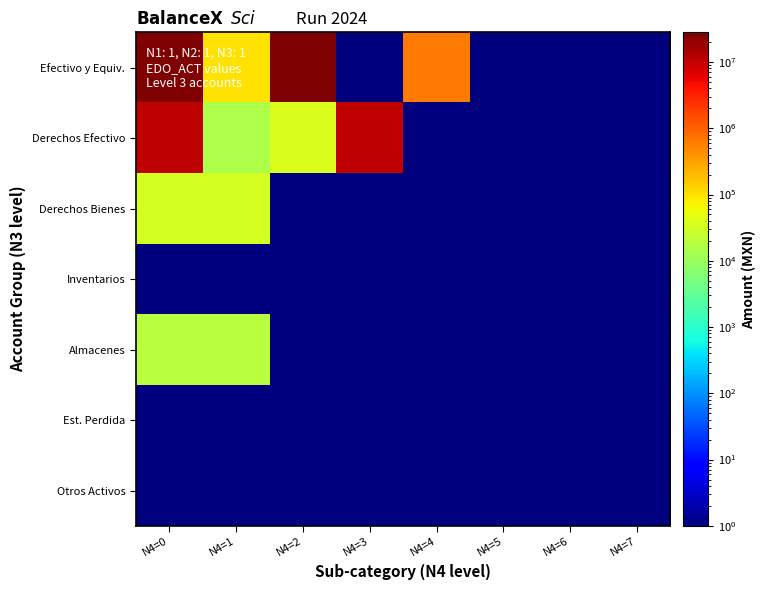

What is the maximum value shown in the chart?

28034210.1